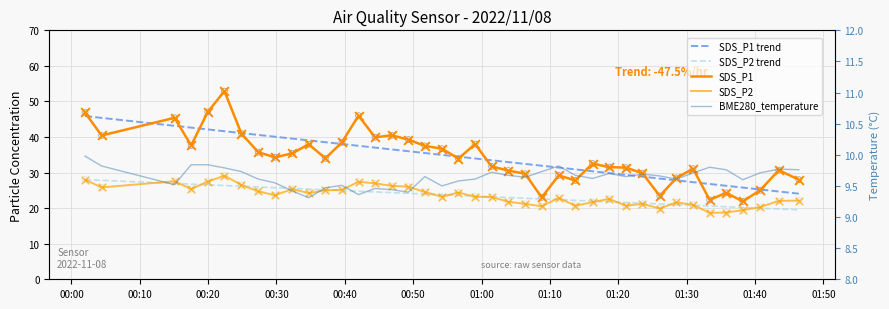

Which series has the largest total across all categories?

SDS_P1